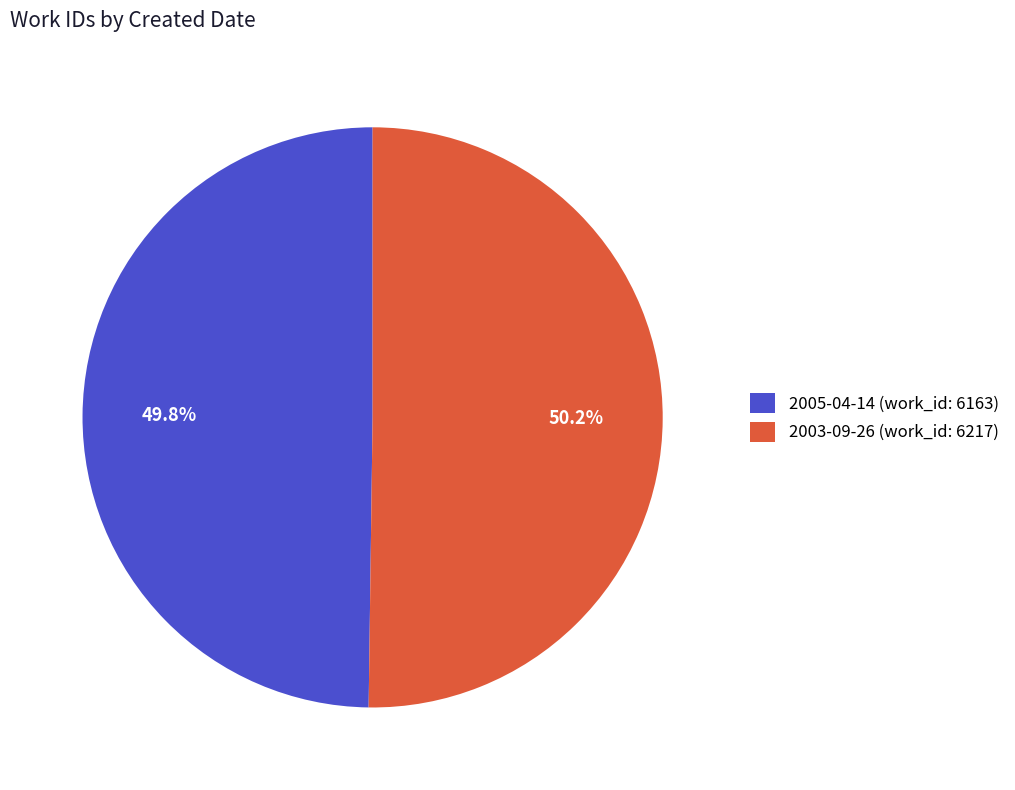

How much of the chart is everything except 2005-04-14 (work_id: 6163)?

50.2%